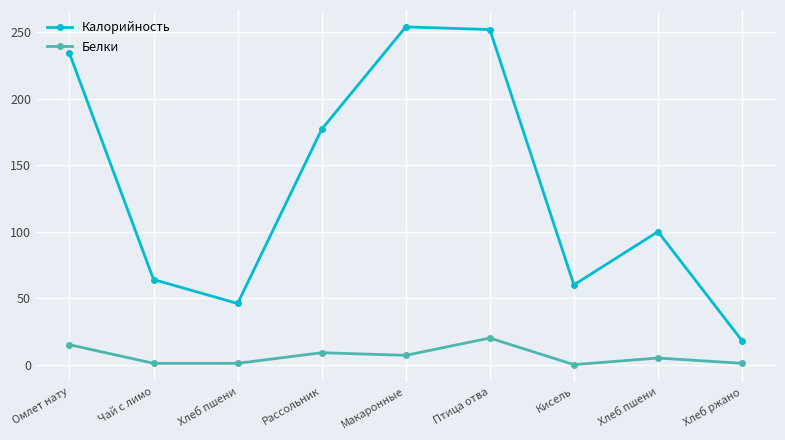

In Калорийность, how many points are higher than both neighbors (excluding endpoints)?

2